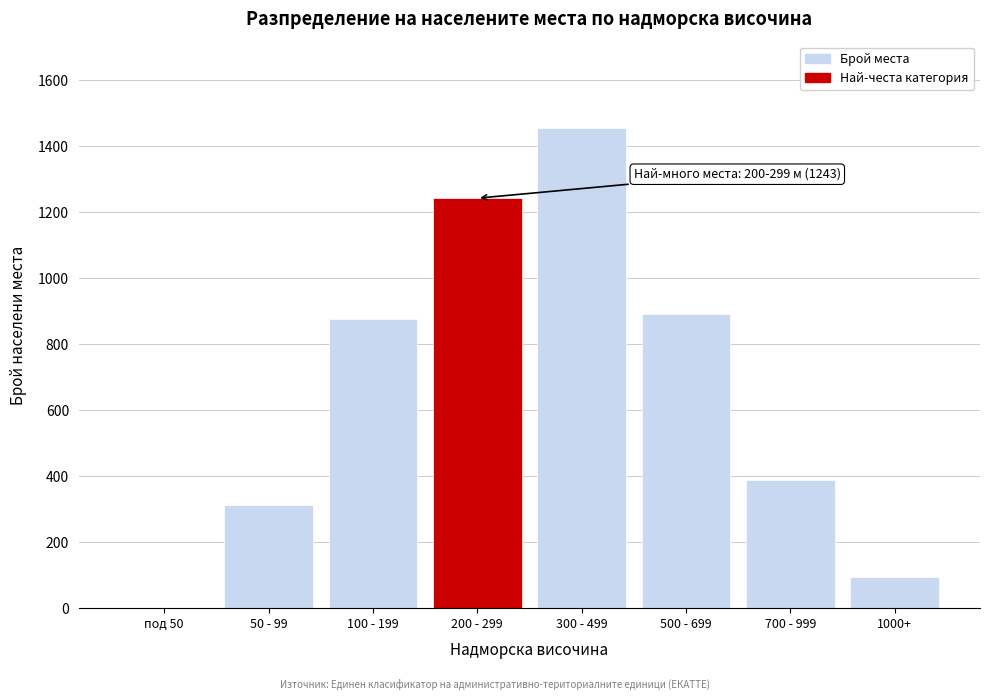

Reading right to left, transcribe all the data shown in this chart.

1000+=93	700 - 999=387	500 - 699=892	300 - 499=1456	200 - 299=1243	100 - 199=876	50 - 99=312	под 50=0